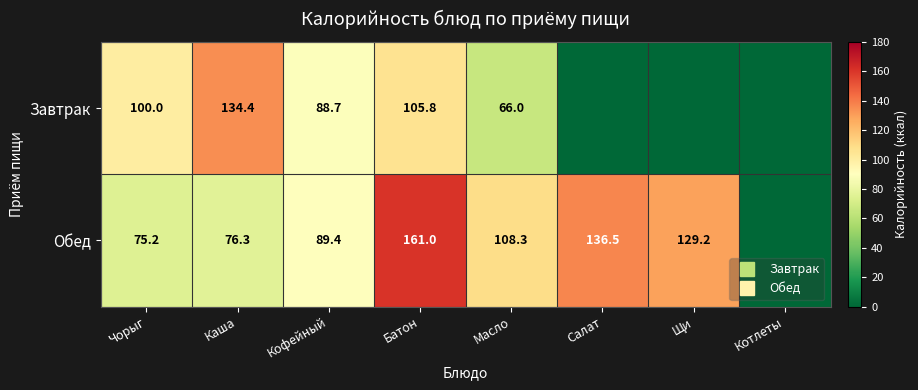

Which label corresponds to the largest value in the chart?

Батон